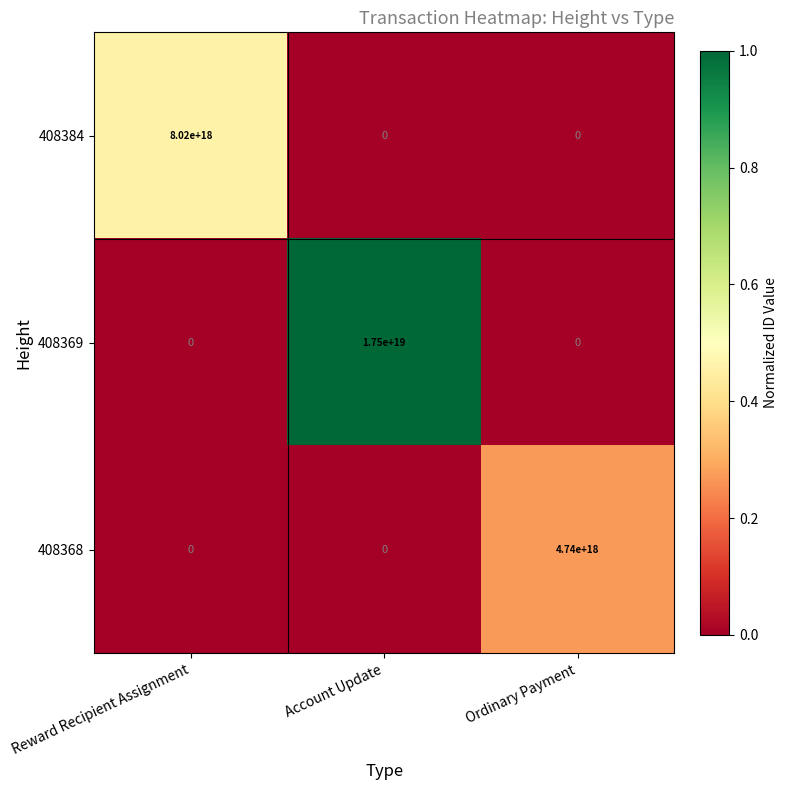

Is it true that 408368 equals 0 at Reward Recipient Assignment?

True